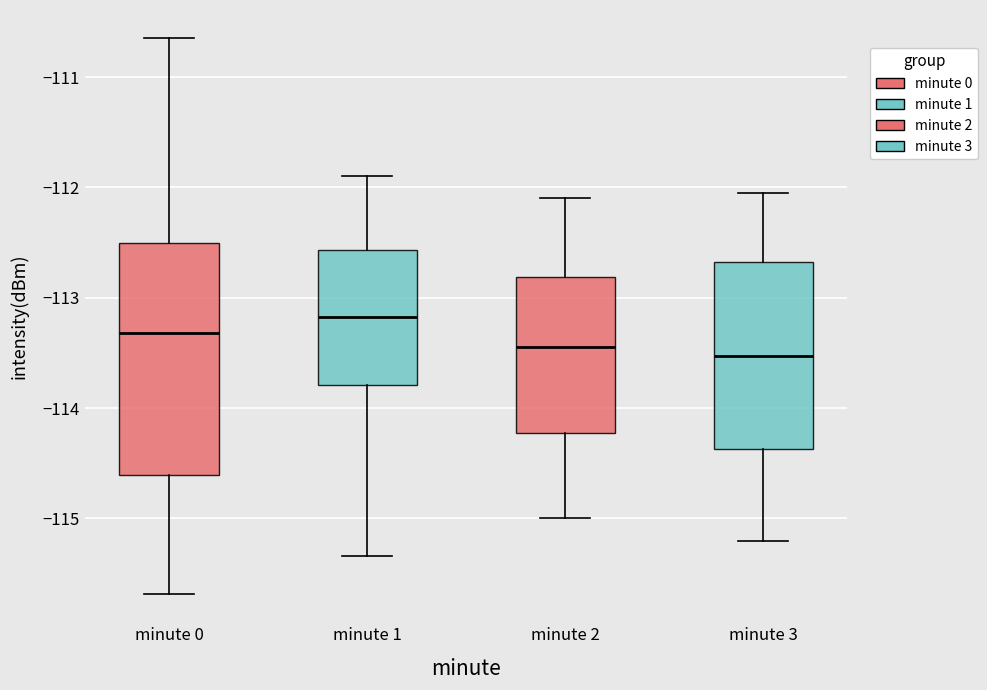

Reading left to right, transcribe this box plot: for each box, give where its median line is, the range the box spans, and where its two whiskers end, as read against the y-axis. The values are not printed on the chart, so give them approximately, as read against the axis.

minute 0: median -113.3, box -114.6 to -112.5, whiskers -115.7 to -110.6
minute 1: median -113.2, box -113.8 to -112.6, whiskers -115.3 to -111.9
minute 2: median -113.4, box -114.2 to -112.8, whiskers -115.0 to -112.1
minute 3: median -113.5, box -114.4 to -112.7, whiskers -115.2 to -112.0